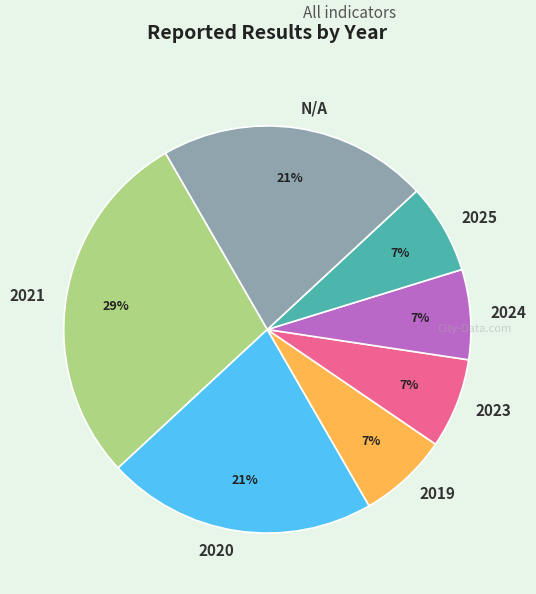

True or false: 2021 accounts for 29% of the total.

True